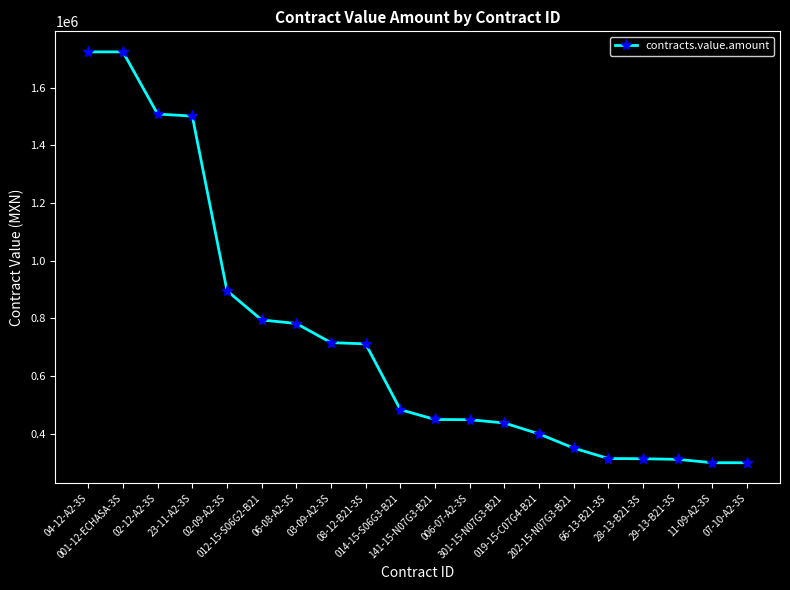

What value does the data have at 02-12-A2-3S?

1508620.7